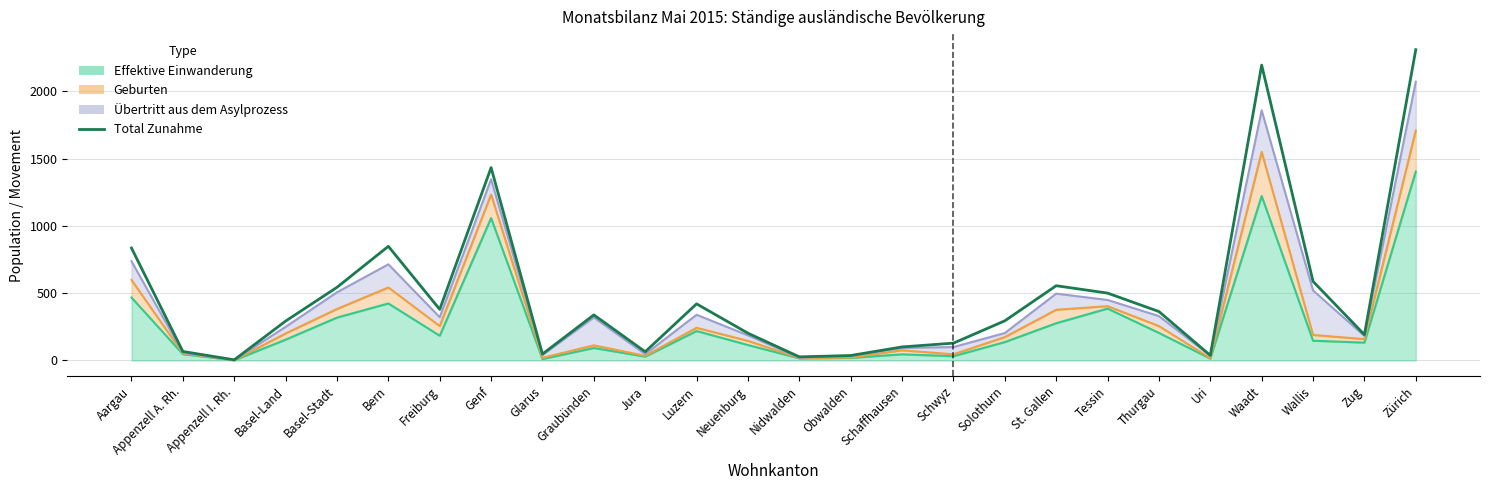

Count the number of categories in the chart.

26